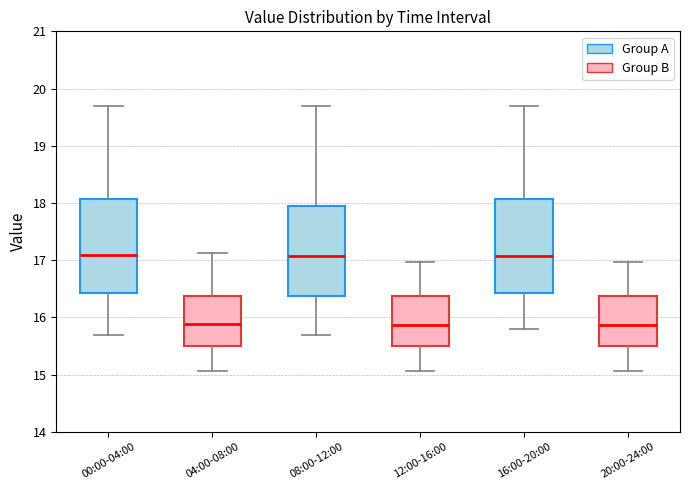

Reading left to right, read every box against the y-axis: the position of its median line, the range the box covers, and the ends of its whiskers. The values are not printed on the chart, so give them approximately, as read against the axis.

00:00-04:00: median 17.1, box 16.4 to 18.1, whiskers 15.7 to 19.7
04:00-08:00: median 15.9, box 15.5 to 16.4, whiskers 15.1 to 17.1
08:00-12:00: median 17.1, box 16.4 to 17.9, whiskers 15.7 to 19.7
12:00-16:00: median 15.9, box 15.5 to 16.4, whiskers 15.1 to 17.0
16:00-20:00: median 17.1, box 16.4 to 18.1, whiskers 15.8 to 19.7
20:00-24:00: median 15.9, box 15.5 to 16.4, whiskers 15.1 to 17.0